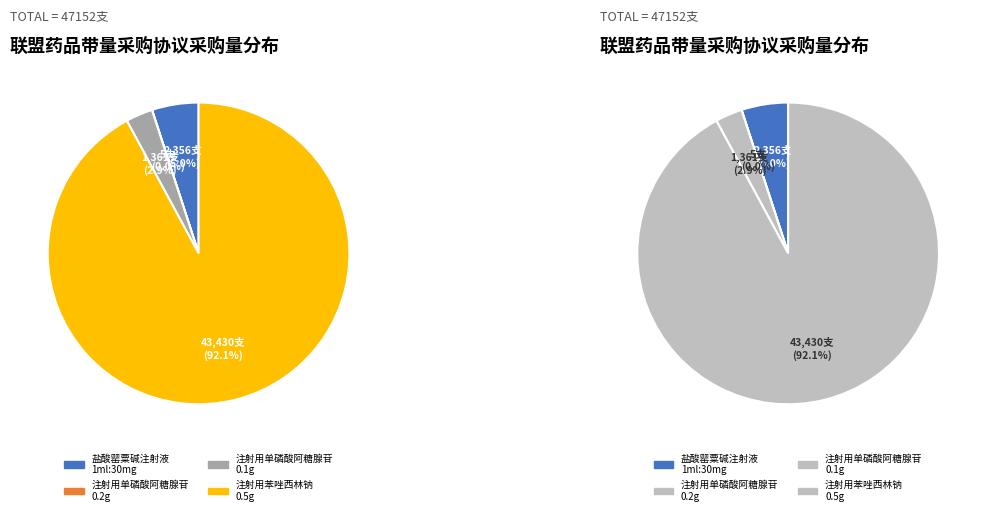

Is the sum of 注射用单磷酸阿糖腺苷
0.1g and 注射用单磷酸阿糖腺苷
0.2g greater than half?

No